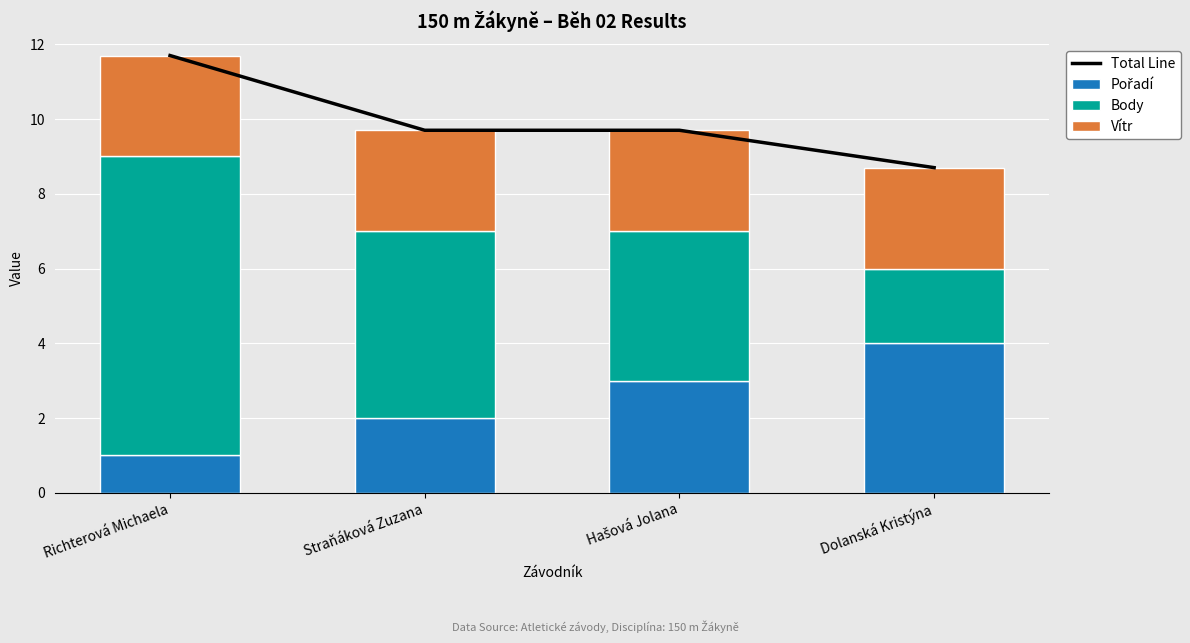

What value does the Pořadí series have at Dolanská Kristýna?

4.0